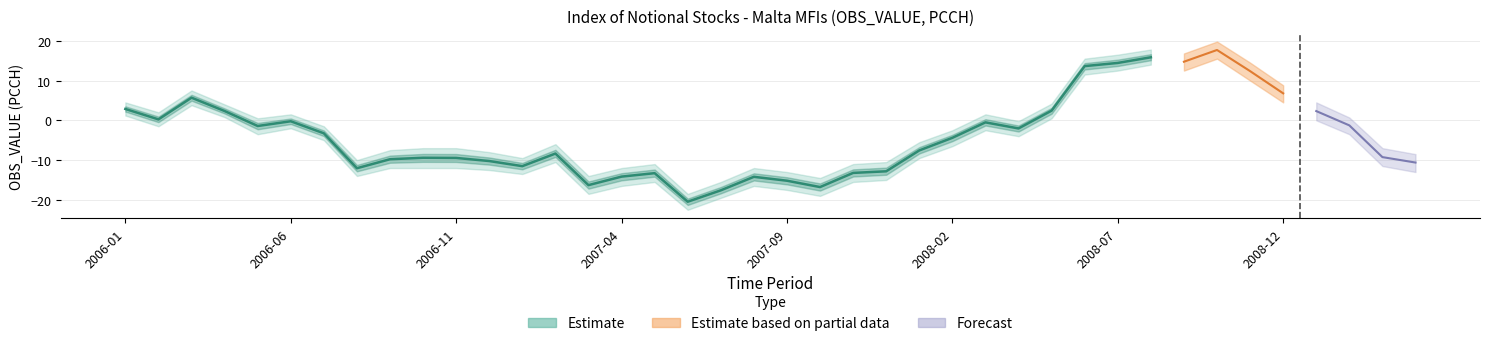

True or false: the data shows 25.6 at 2008-08.

False